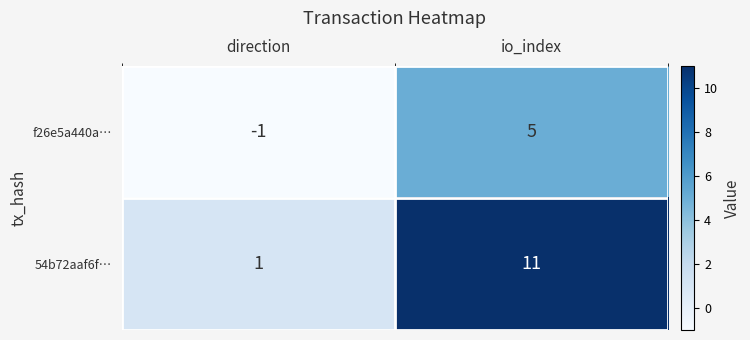

What is the spread (max minus min) of values at io_index?

6